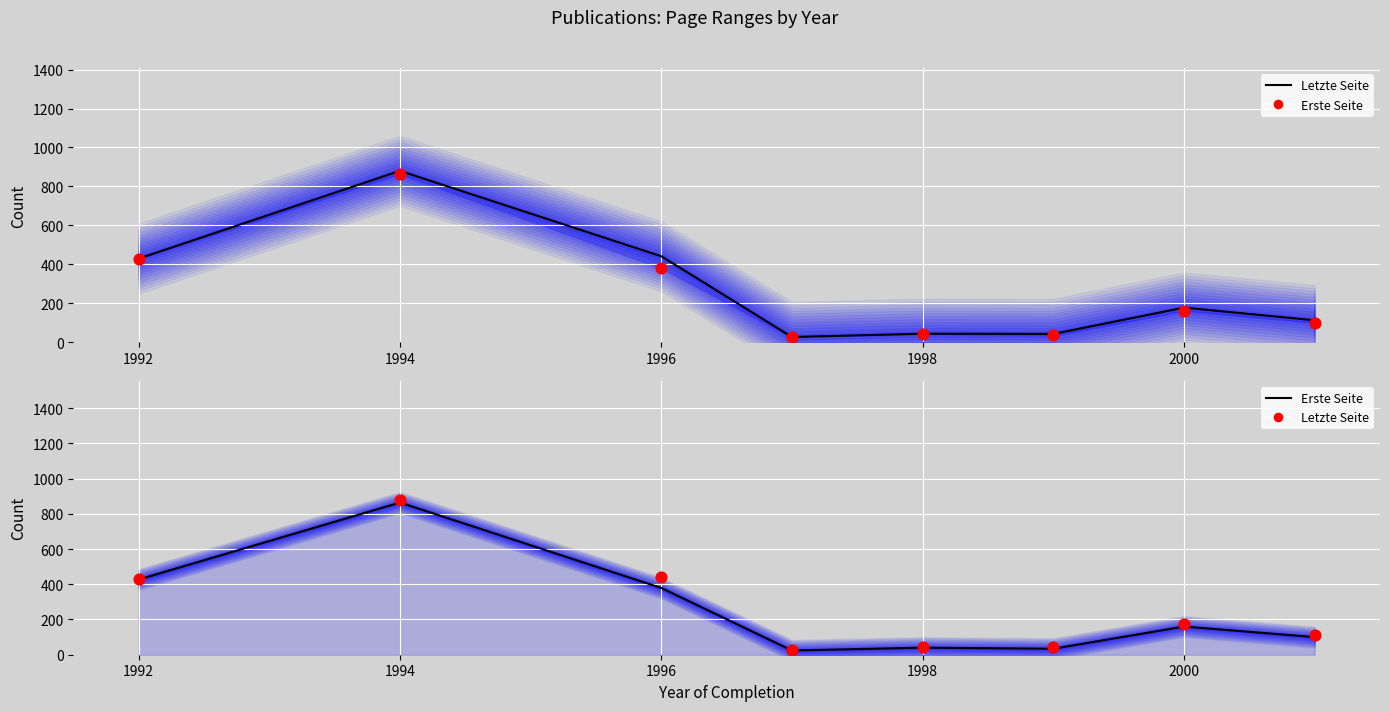

What are all the series names shown in the legend?

Letzte Seite (line), Erste Seite, Erste Seite (line), Letzte Seite pts